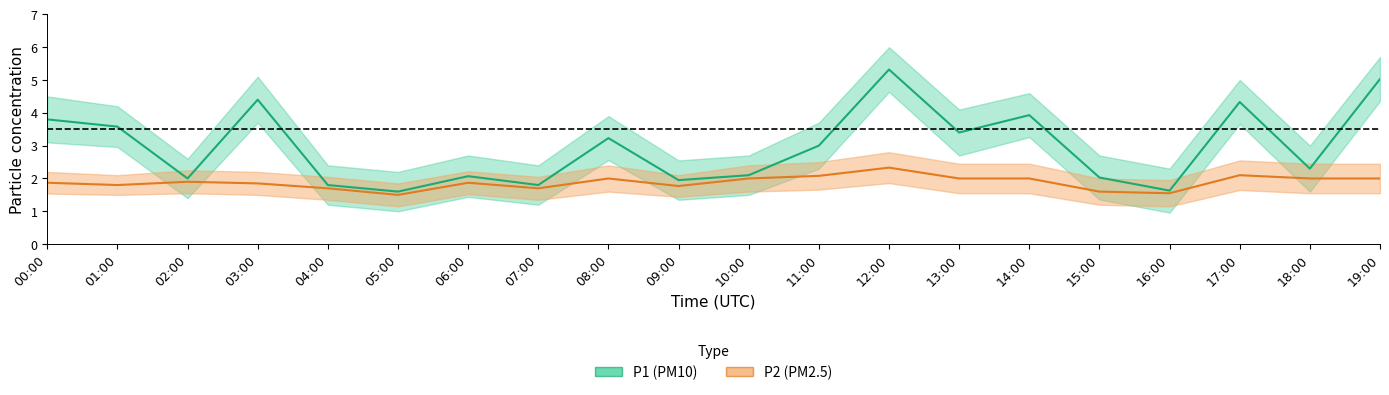

Reading left to right, what are all the values shown in this chart?

P1_center: 3.8	3.6	2.0	4.4	1.8	1.6	2.1	1.8	3.2	1.9	2.1	3.0	5.3	3.4	3.9	2.0	1.6	4.3	2.3	5.0
P1_upper: 4.5	4.2	2.6	5.1	2.4	2.2	2.7	2.4	3.9	2.5	2.7	3.7	6.0	4.1	4.6	2.7	2.3	5.0	3.0	5.7
P1_lower: 3.1	3.0	1.4	3.7	1.2	1.0	1.4	1.2	2.6	1.4	1.5	2.3	4.6	2.7	3.3	1.4	1.0	3.7	1.6	4.4
P2_center: 1.9	1.8	1.9	1.9	1.7	1.5	1.9	1.7	2.0	1.8	2.0	2.1	2.3	2.0	2.0	1.6	1.6	2.1	2.0	2.0
P2_upper: 2.2	2.1	2.2	2.2	2.0	1.9	2.2	2.0	2.4	2.1	2.4	2.5	2.8	2.5	2.5	2.0	1.9	2.5	2.5	2.5
P2_lower: 1.5	1.5	1.6	1.5	1.4	1.1	1.5	1.4	1.6	1.4	1.6	1.7	1.9	1.6	1.6	1.2	1.1	1.6	1.6	1.6